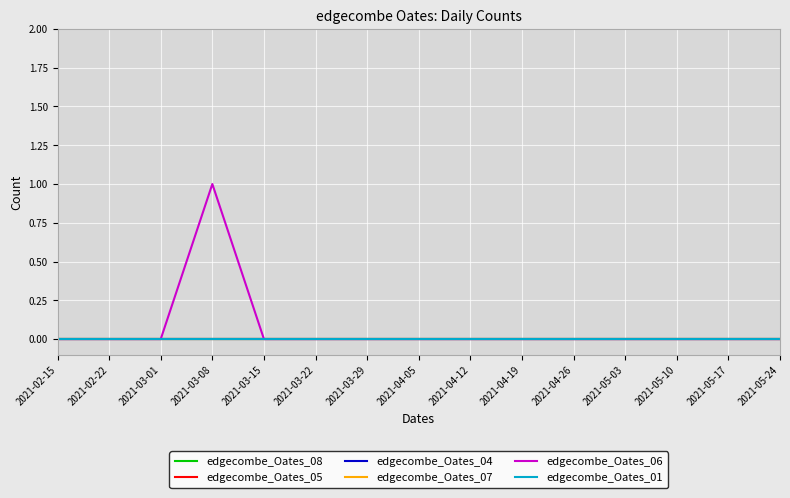

Is this an area chart (filled region under the line)?

No